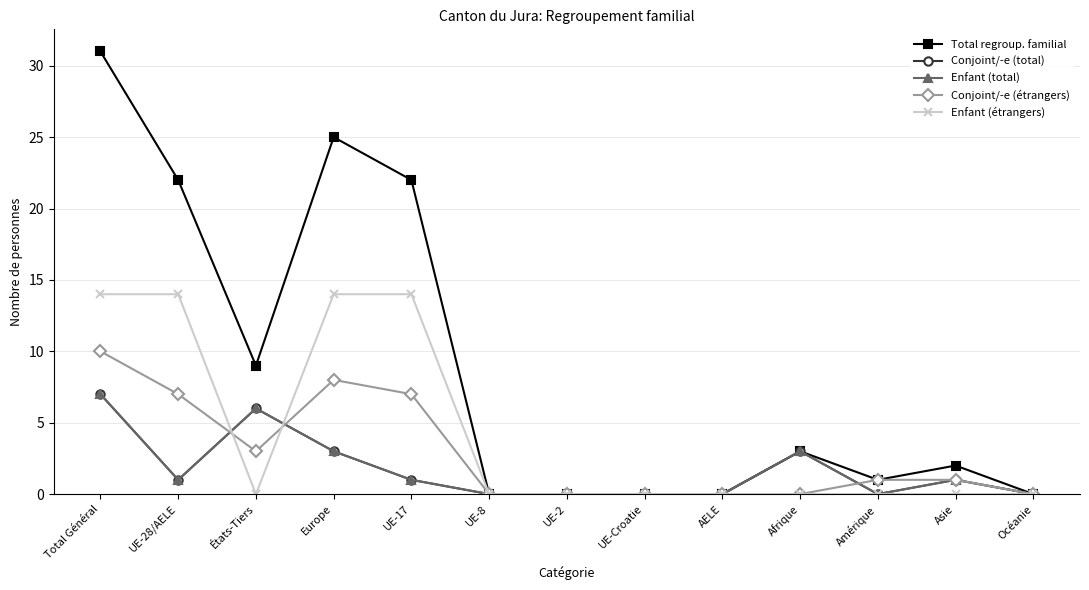

How many times do Enfant (étrangers) and Enfant (total) cross each other?

2